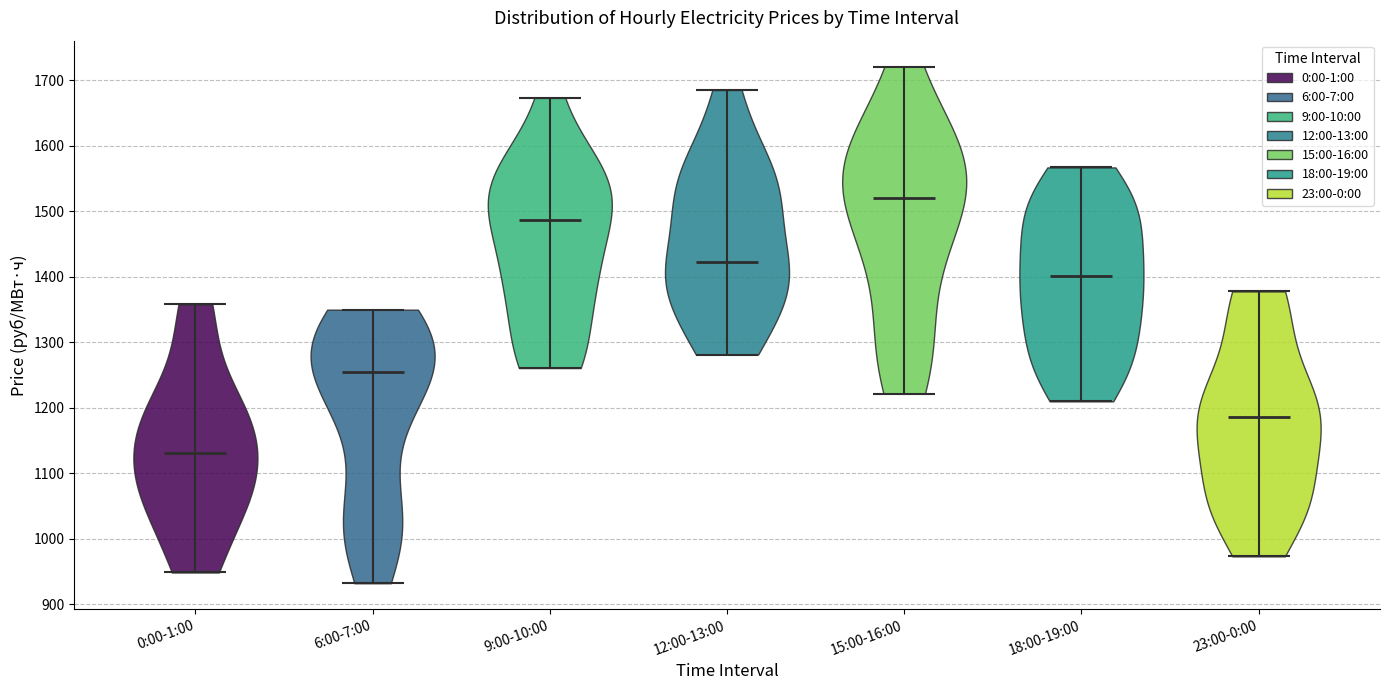

What is the highest point the violin for 23:00-0:00 reaches on the y-axis? The values are not printed on the chart, so give them approximately, as read against the axis.

1380